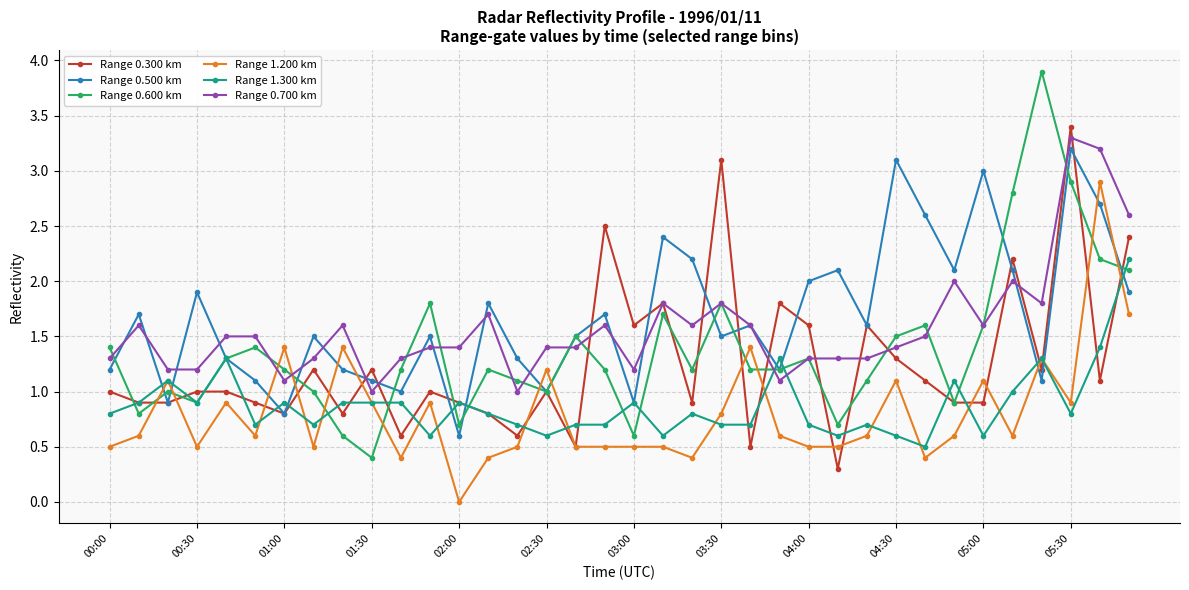

True or false: Range 1.300 km has more than 2 interior local peaks.

True